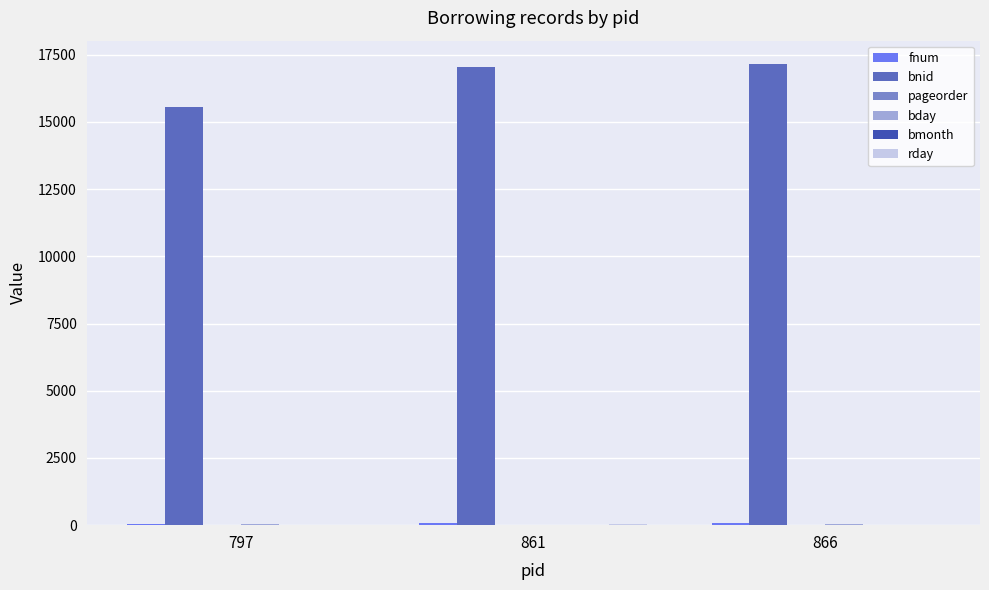

Is it true that bnid equals 17161 at 866?

True